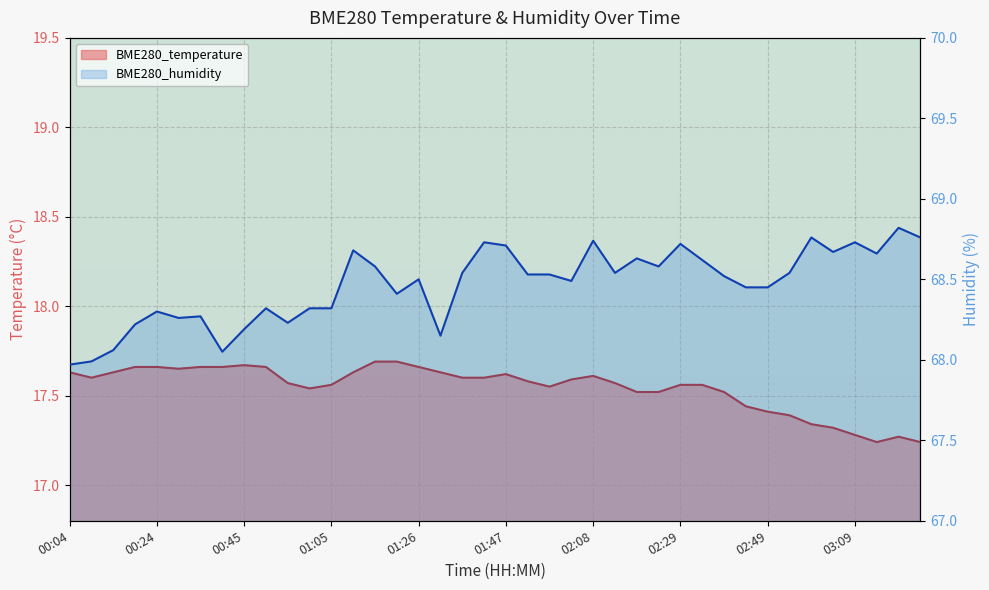

Is it true that BME280_temperature equals 10.3 at 00:09?

False